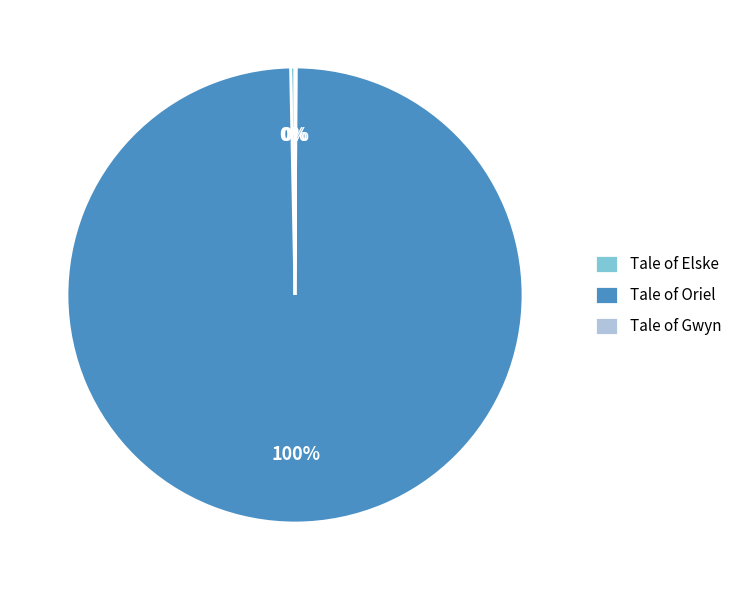

To the nearest percent, what is the average slice percentage?

33%